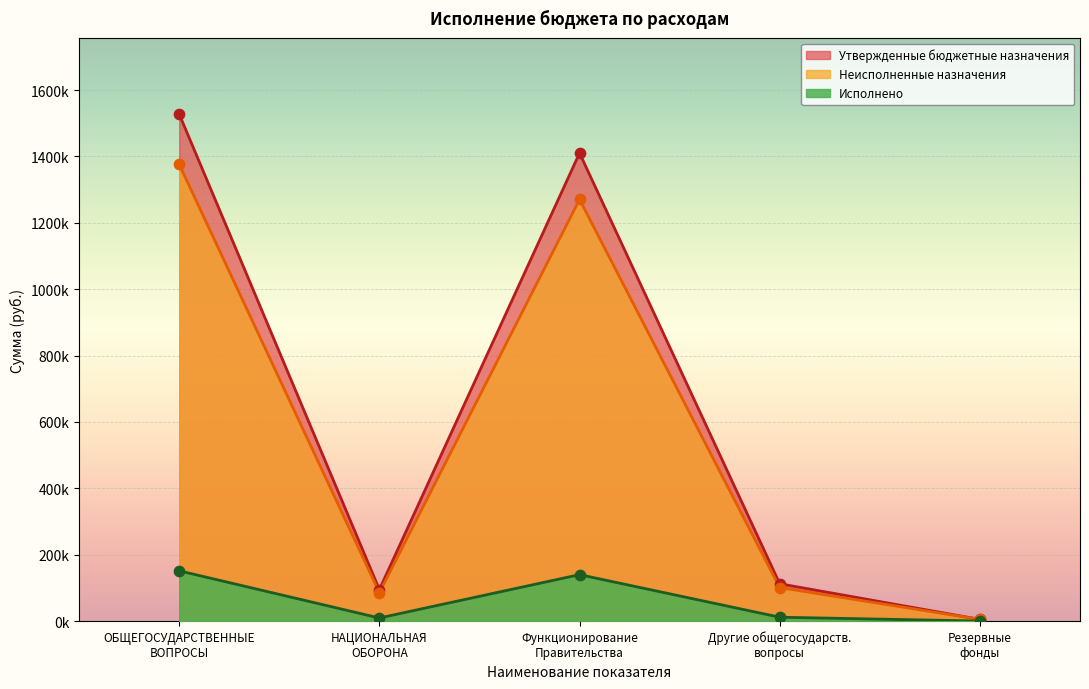

Is the value of Неисполненные назначения at ОБЩЕГОСУДАРСТВЕННЫЕ ВОПРОСЫ greater than the value of Исполнено at ОБЩЕГОСУДАРСТВЕННЫЕ ВОПРОСЫ?

Yes